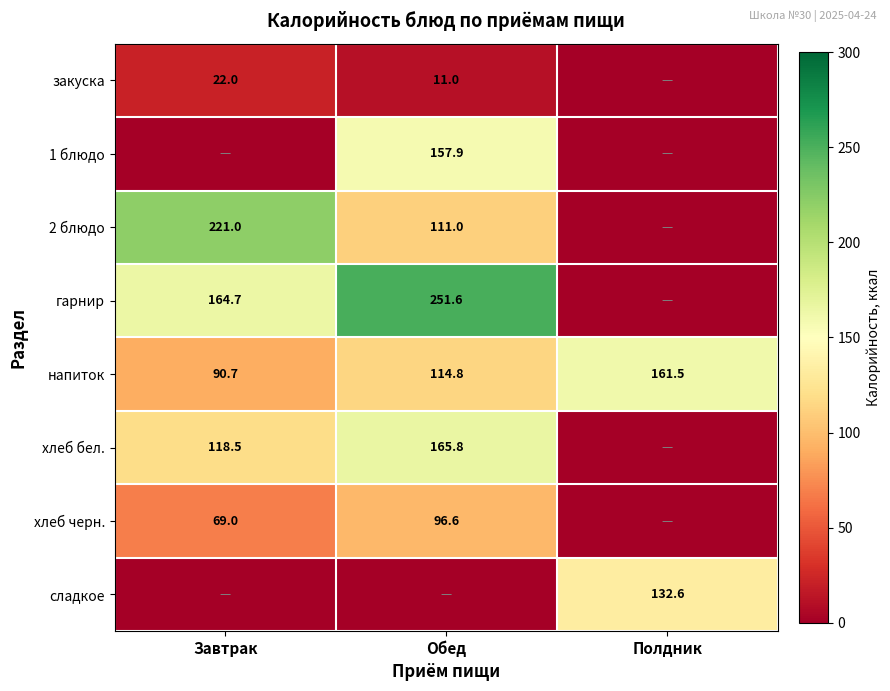

True or false: 2 блюдо has a value of 221.0 at Завтрак.

True